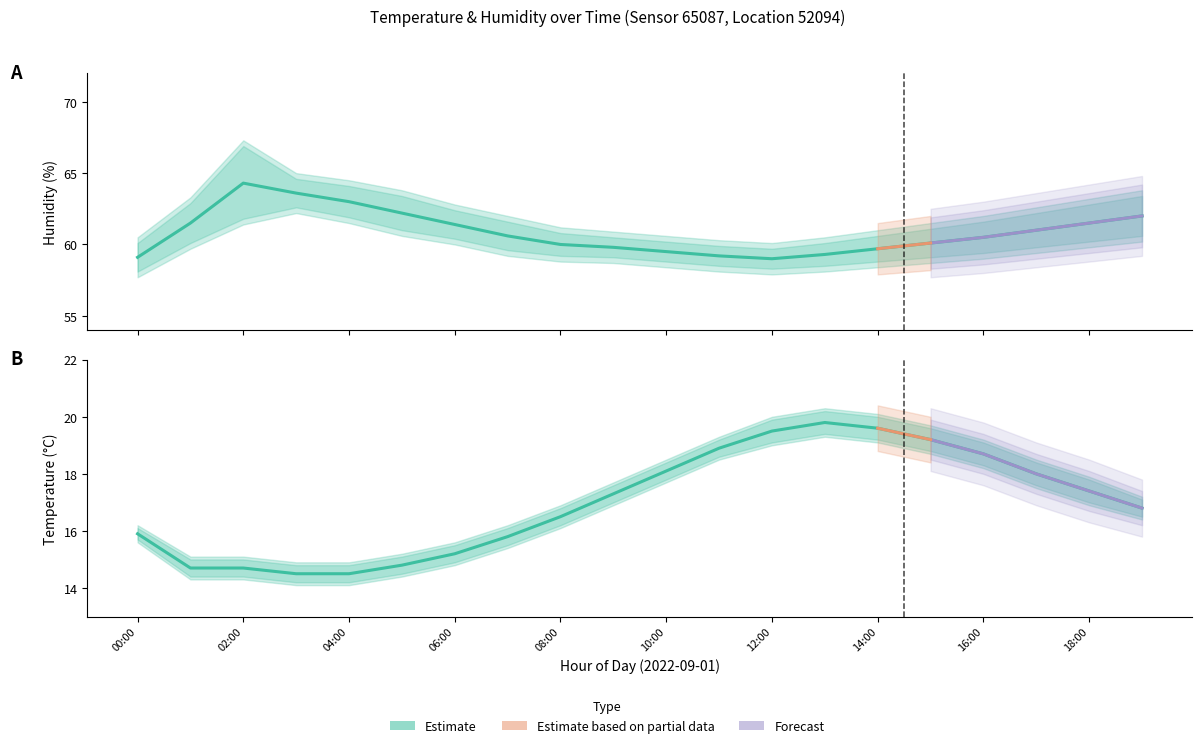

Which series has the largest range (max minus min)?

hum_upper